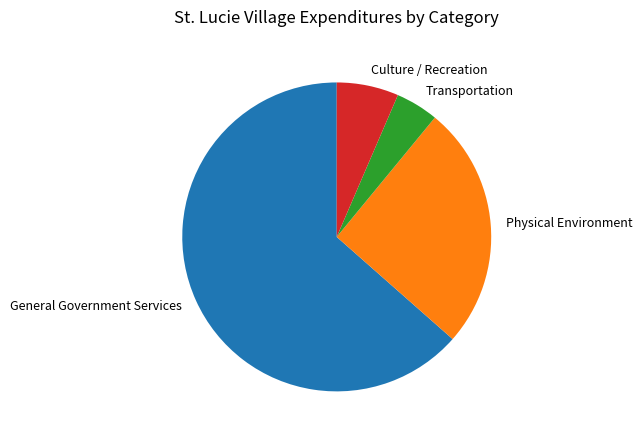

Is it true that Culture / Recreation is 1% of the pie?

False